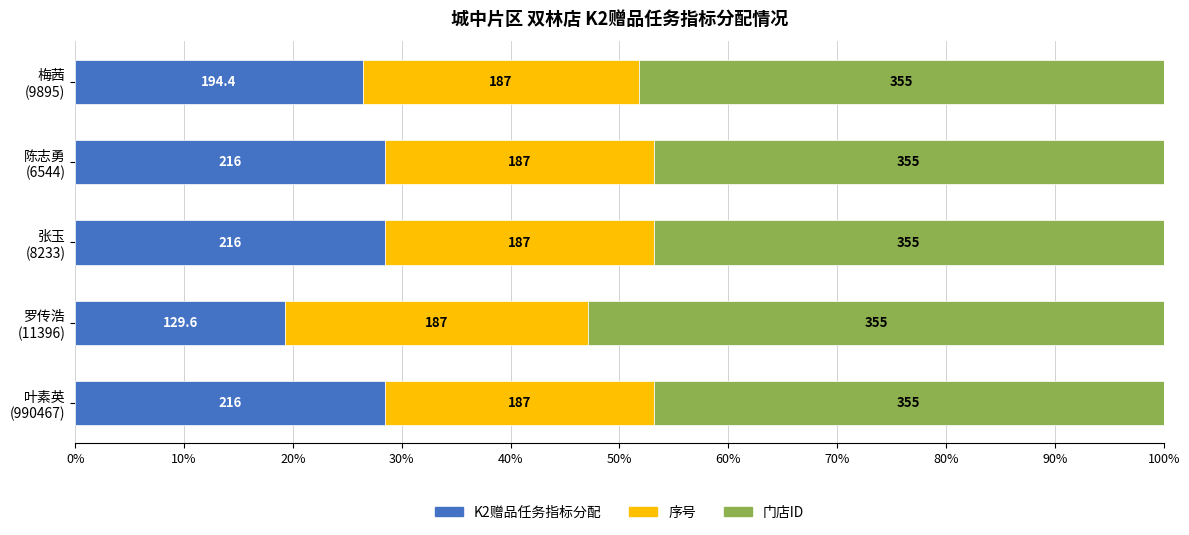

What is the average value of the K2赠品任务指标分配 series?

26.2